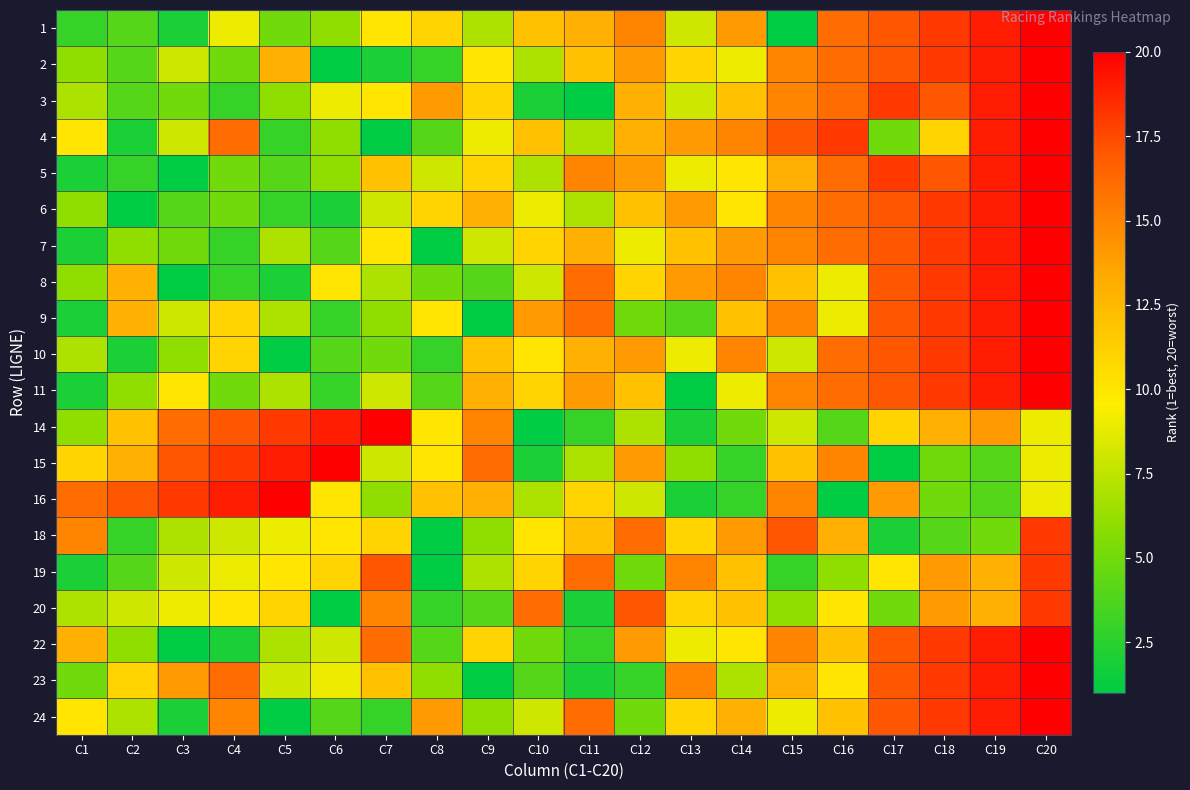

Count the number of data series in this chart.

20